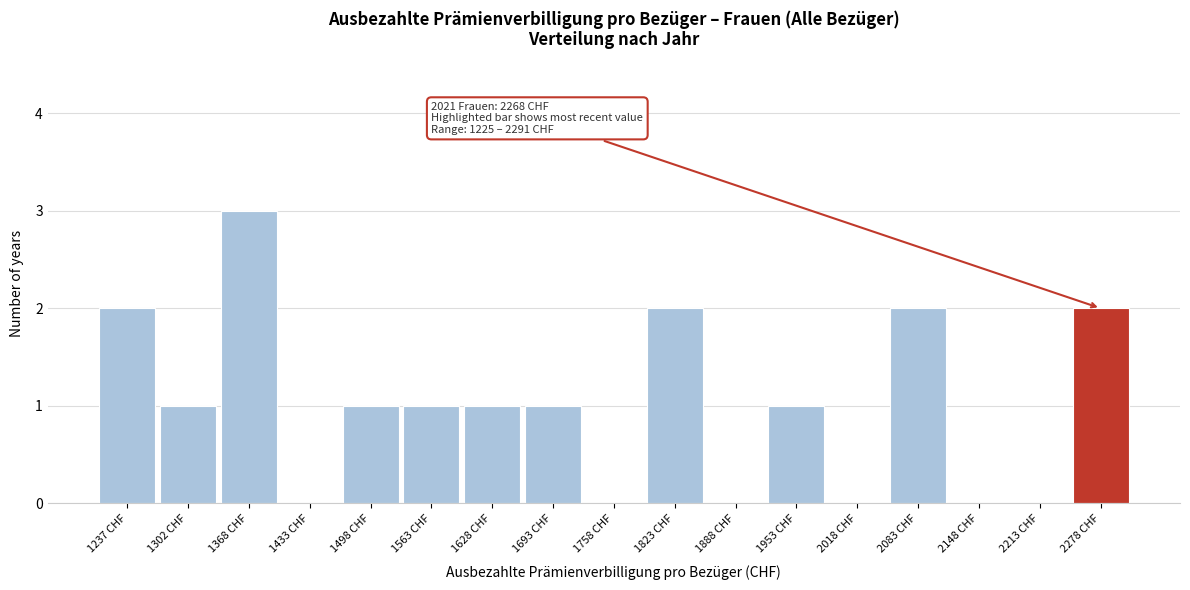

Over which range of the x-axis is the bar tallest?

1340 to 1400